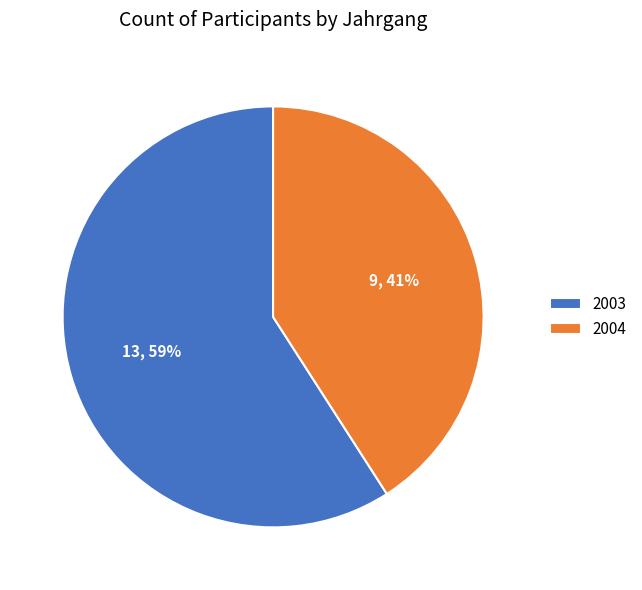

Is there a majority slice in this chart?

Yes